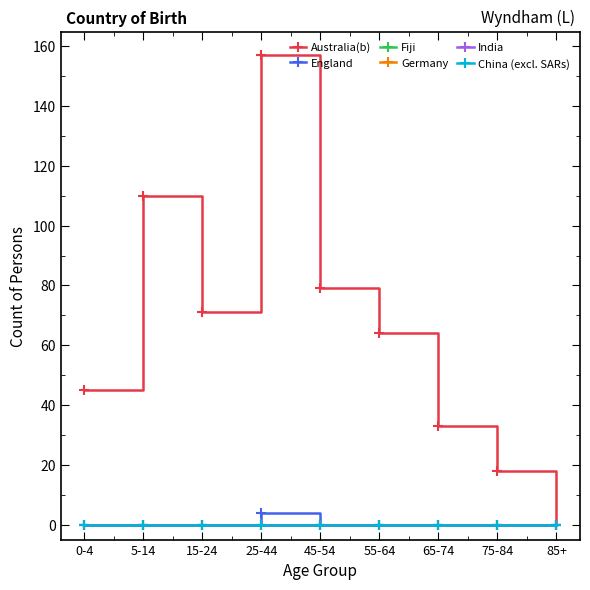

What position from the right is 25-44?

6